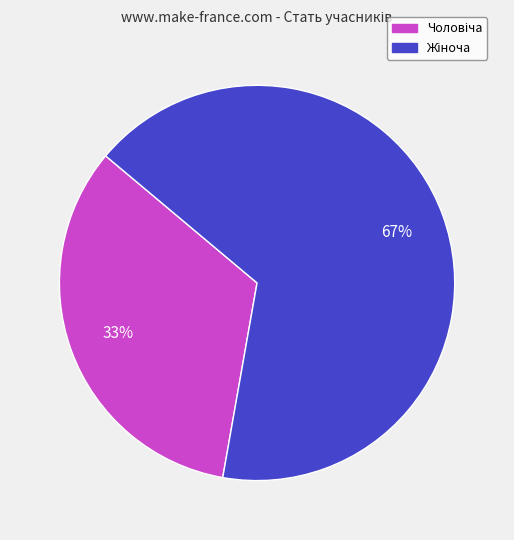

To the nearest percent, what is the average slice percentage?

50%